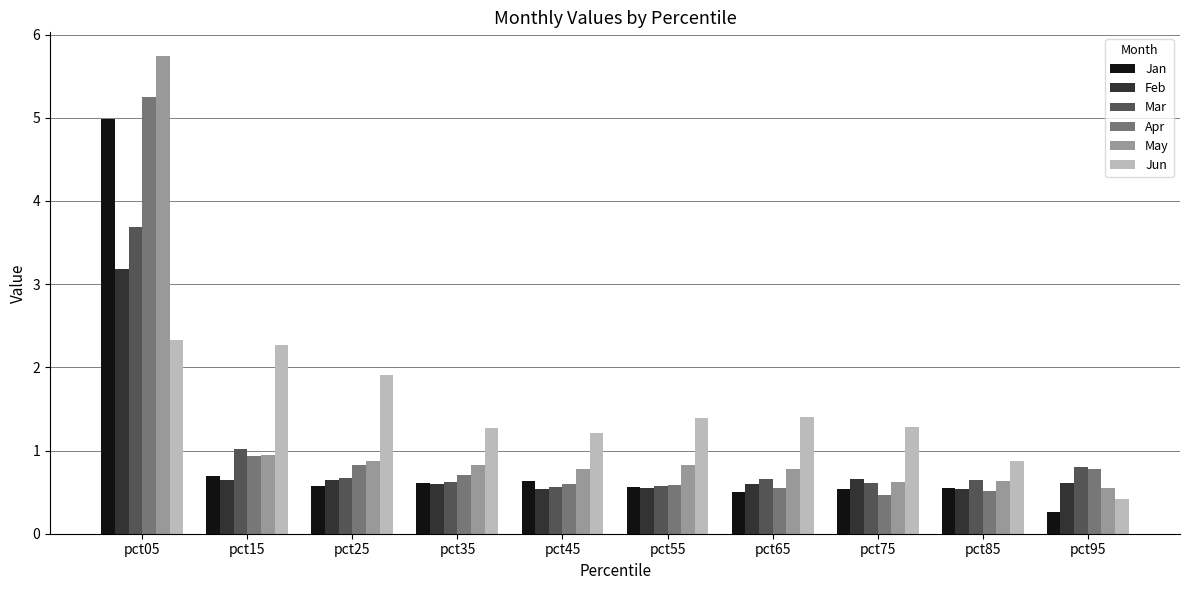

What is the maximum value for Apr?

5.3